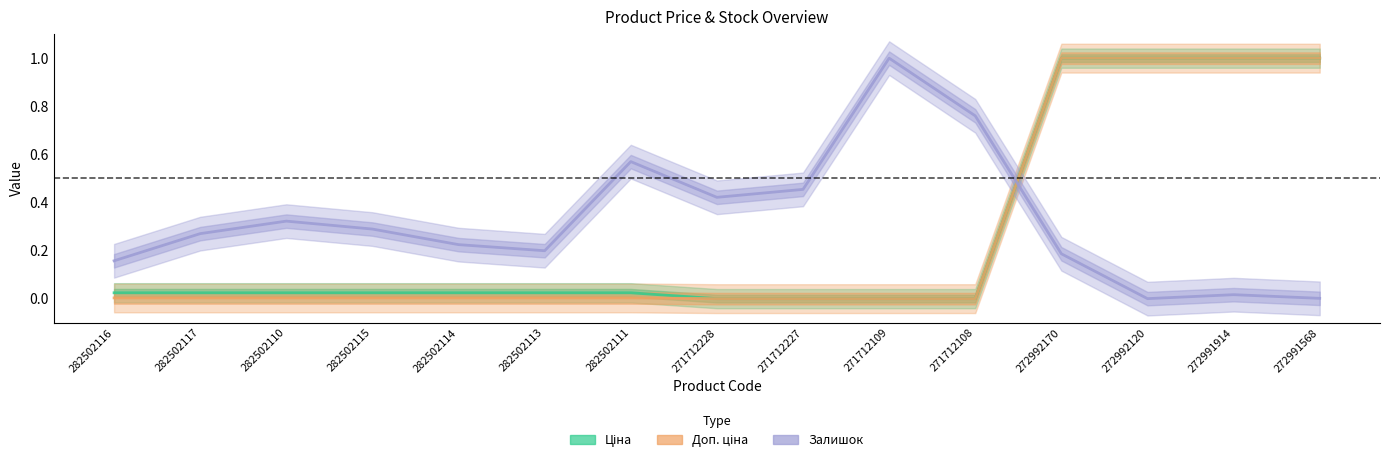

What is the average value of the Доп. ціна series?

0.3